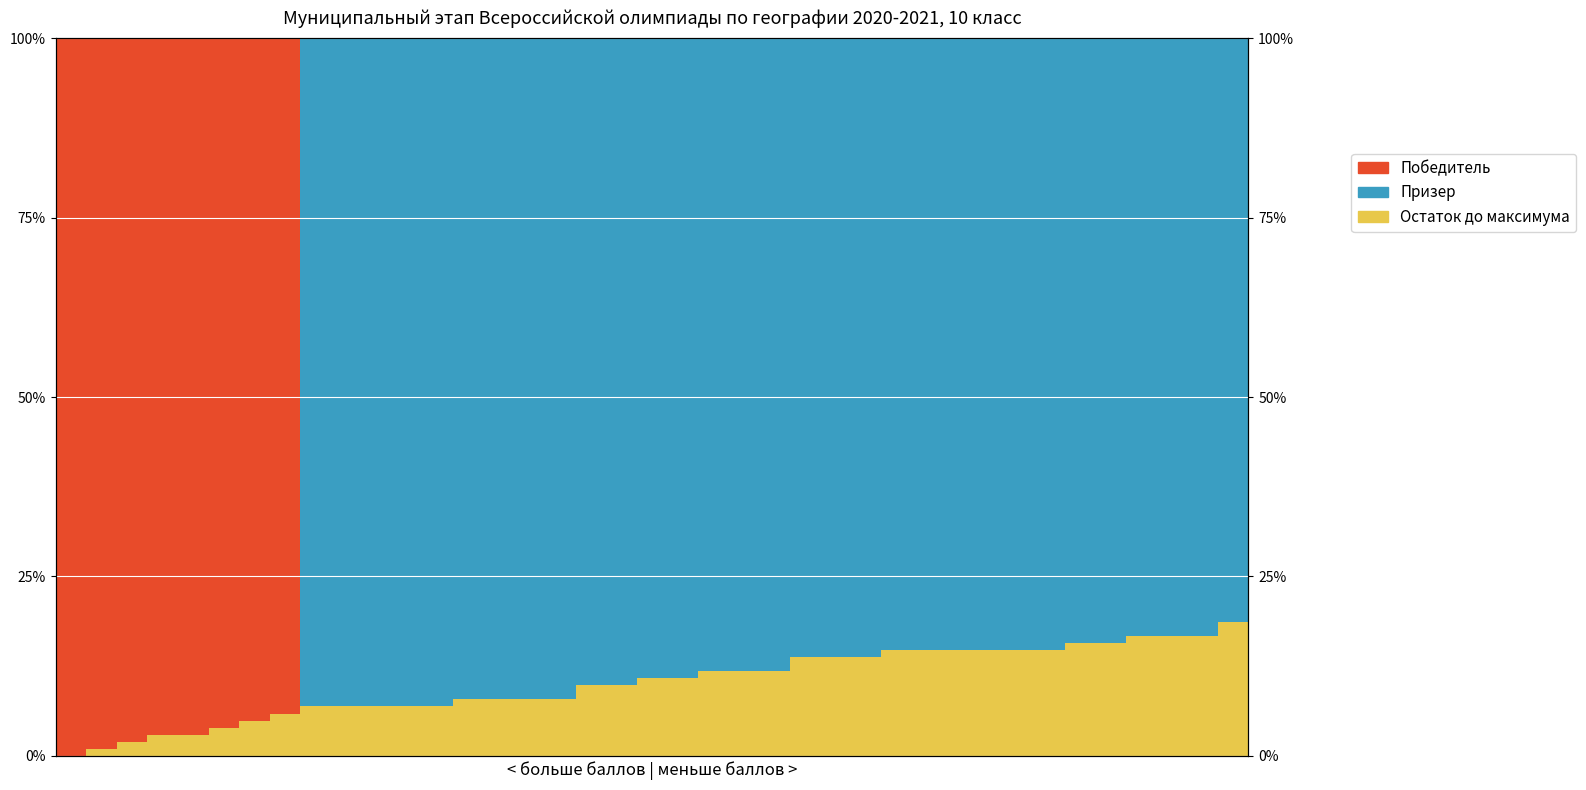

Is the value of Победитель at 19 greater than the value of Призер at 8?

No